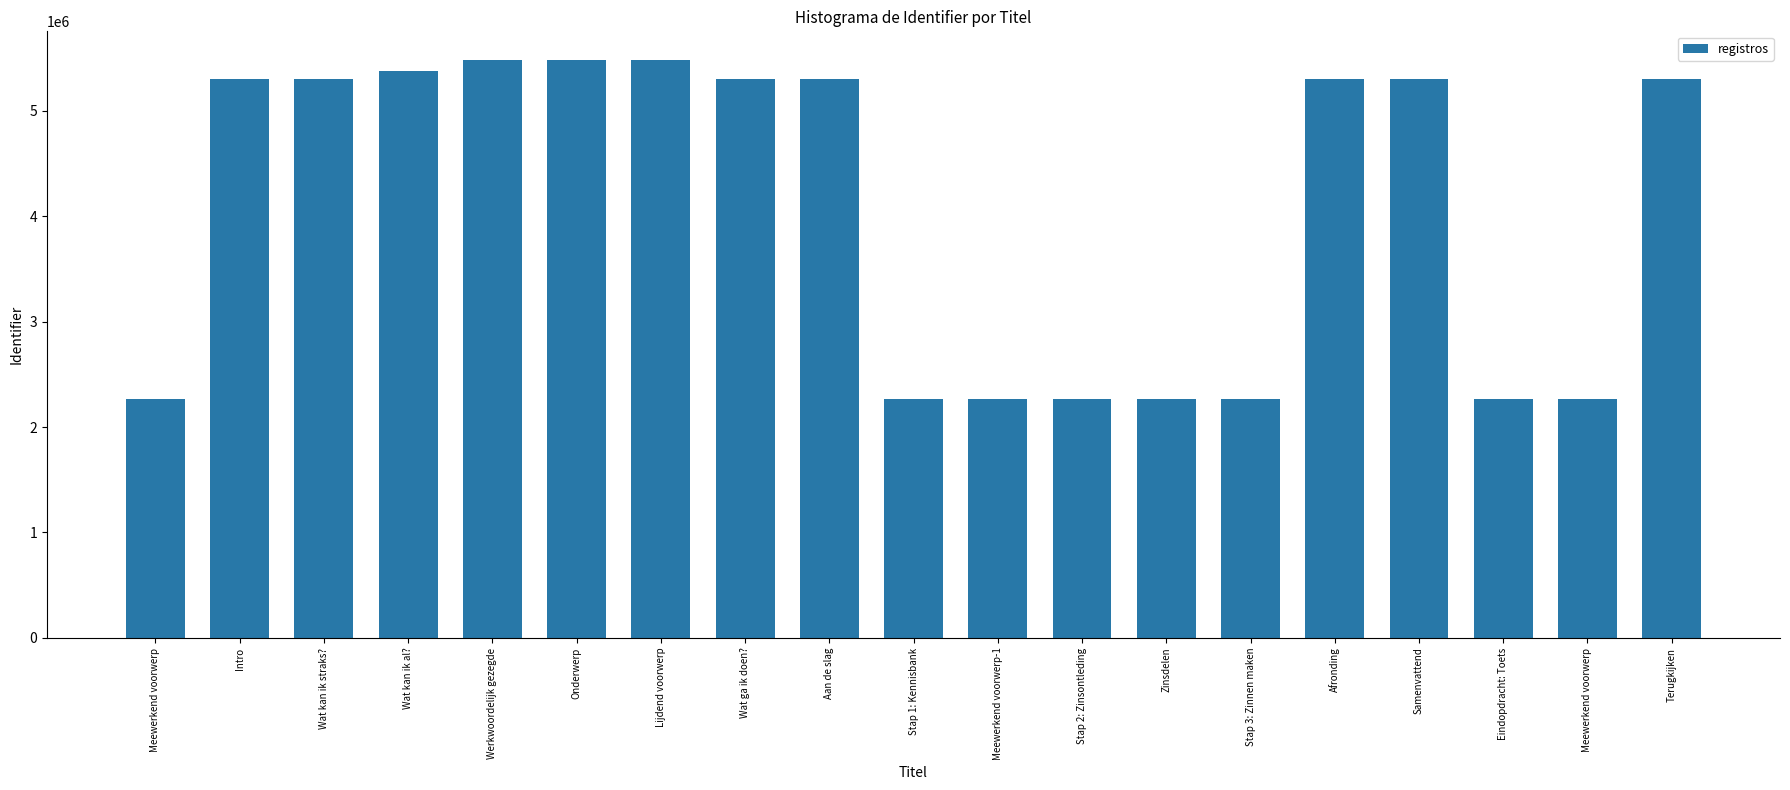

Where does the data first go above 5306564?

Wat kan ik al?